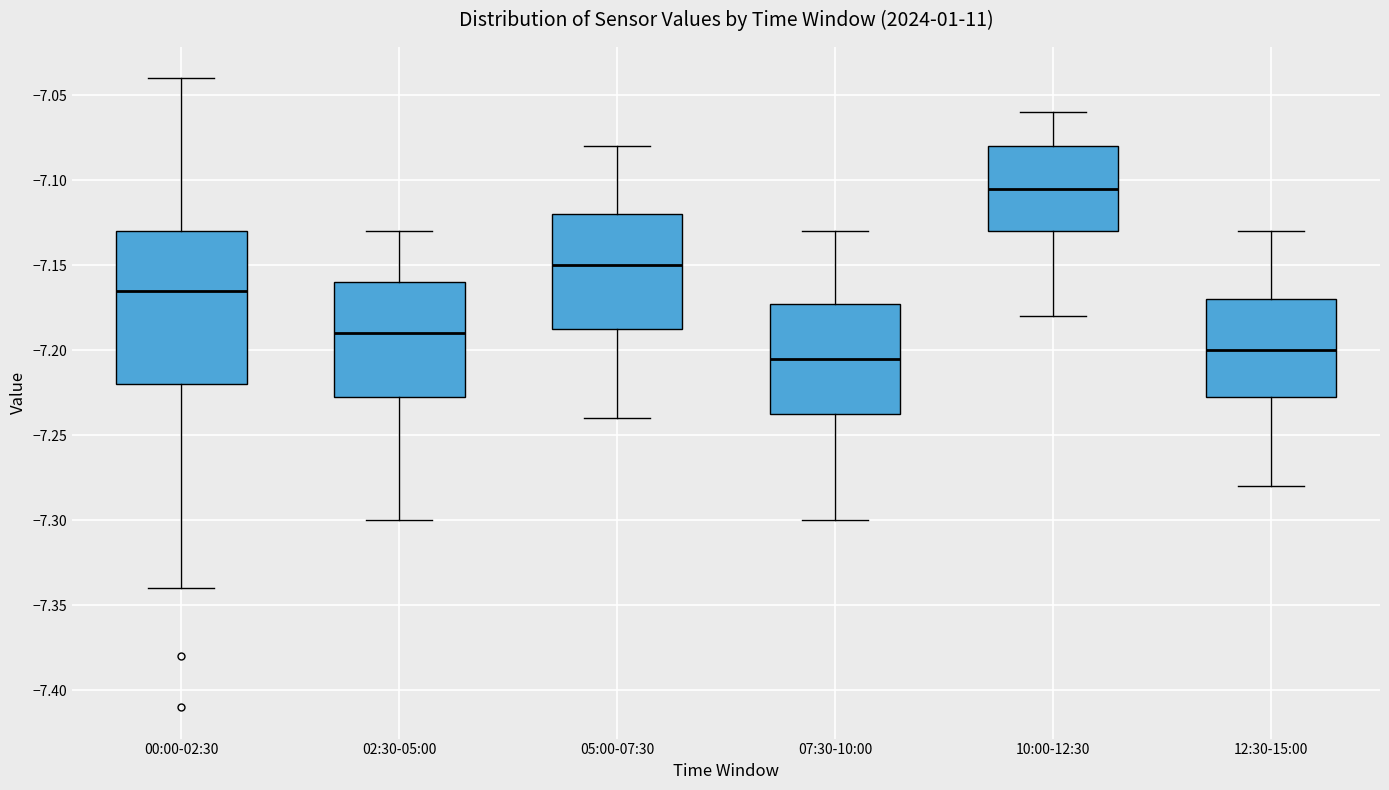

Reading left to right, transcribe this box plot: for each box, give where its median line is, the range the box spans, and where its two whiskers end, as read against the y-axis. The values are not printed on the chart, so give them approximately, as read against the axis.

00:00-02:30: median -7.165, box -7.220 to -7.130, whiskers -7.340 to -7.040
02:30-05:00: median -7.190, box -7.225 to -7.160, whiskers -7.300 to -7.130
05:00-07:30: median -7.150, box -7.185 to -7.120, whiskers -7.240 to -7.080
07:30-10:00: median -7.205, box -7.235 to -7.170, whiskers -7.300 to -7.130
10:00-12:30: median -7.105, box -7.130 to -7.080, whiskers -7.180 to -7.060
12:30-15:00: median -7.200, box -7.225 to -7.170, whiskers -7.280 to -7.130